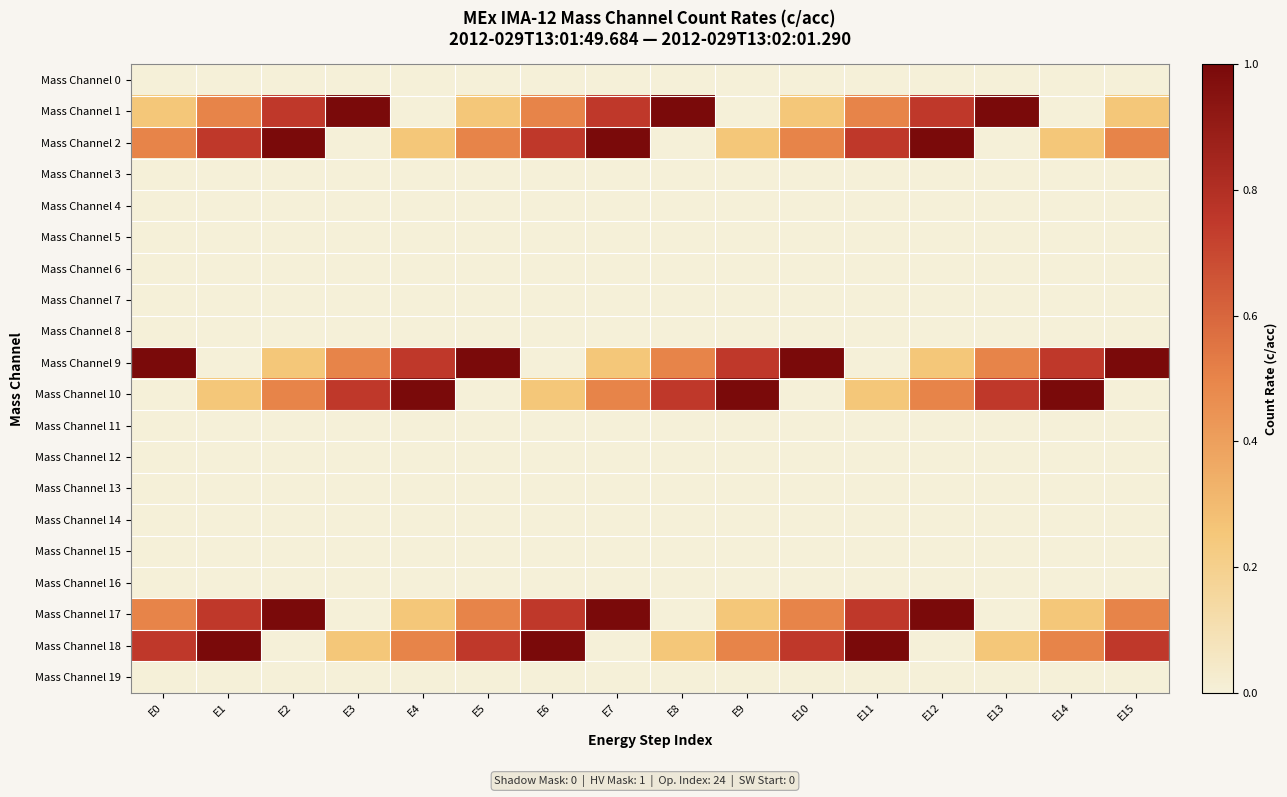

Rank the series at E9 from highest to lowest value.

Mass Channel 10, Mass Channel 9, Mass Channel 18, Mass Channel 2, Mass Channel 17, Mass Channel 0, Mass Channel 1, Mass Channel 3, Mass Channel 4, Mass Channel 5, Mass Channel 6, Mass Channel 7, Mass Channel 8, Mass Channel 11, Mass Channel 12, Mass Channel 13, Mass Channel 14, Mass Channel 15, Mass Channel 16, Mass Channel 19